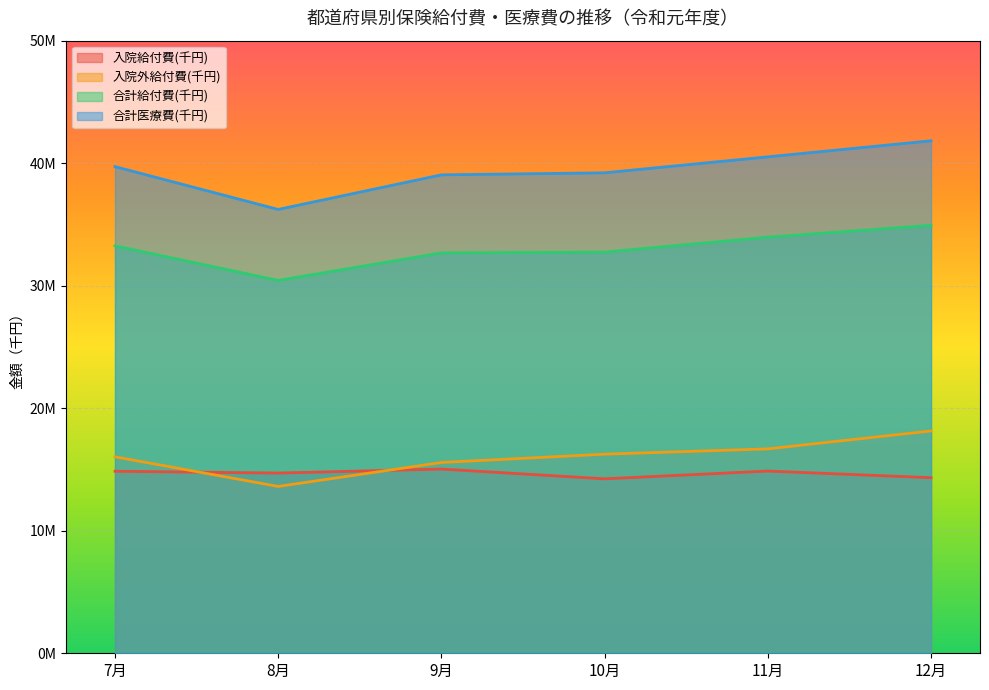

What is the total value across all series at 9月?

102332954.0